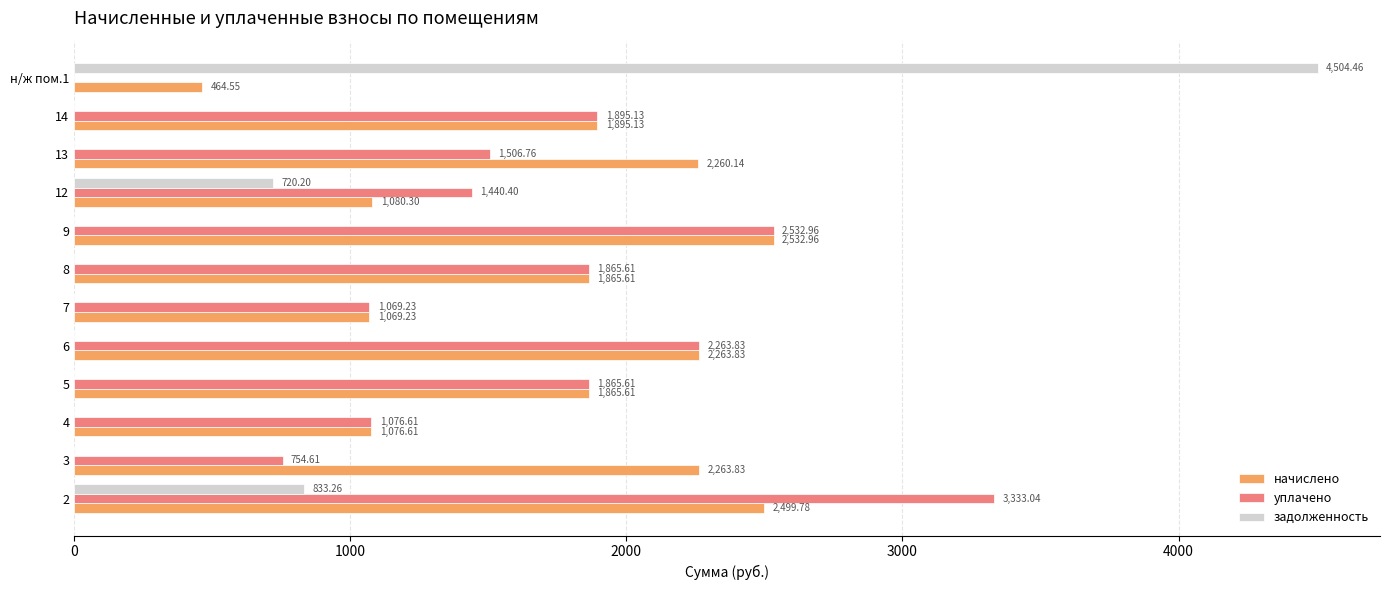

Which series has the largest total across all categories?

начислено